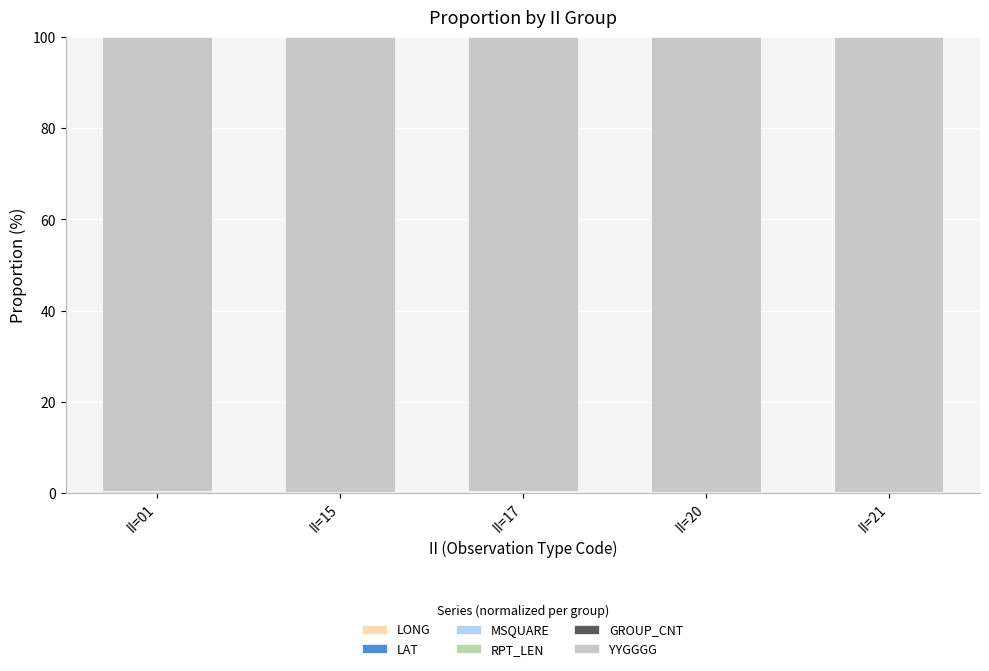

Are the bars grouped side by side (vs. stacked)?

No